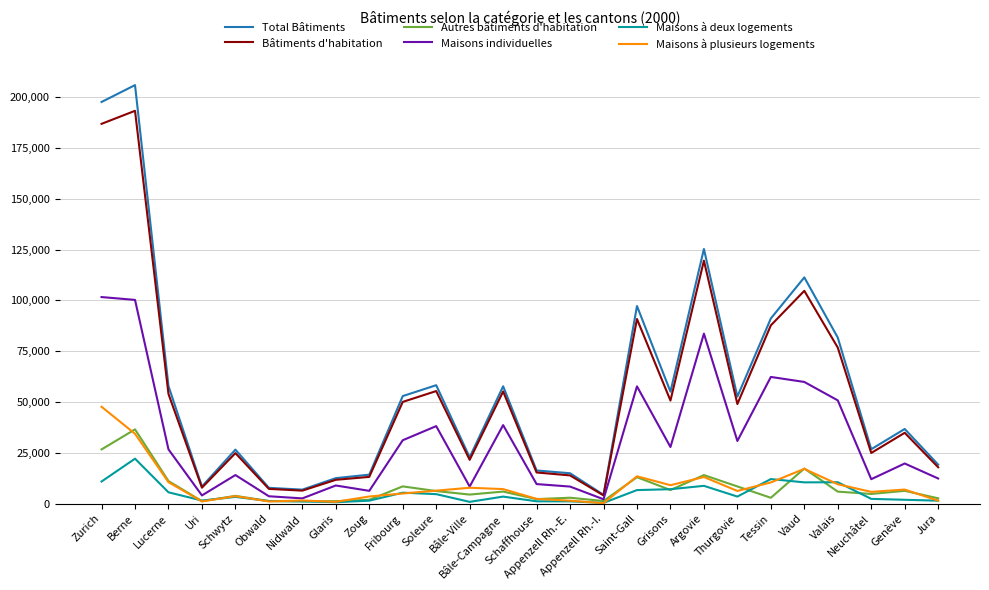

Read the Maisons individuelles value at Zoug, to the nearest 100.

6300